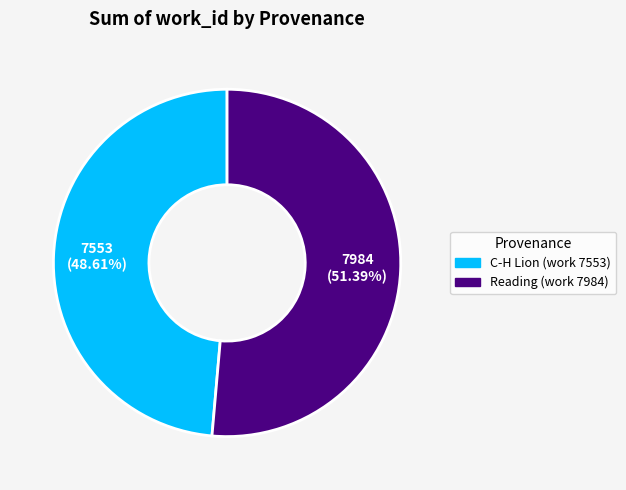

To the nearest percent, what portion does Reading (work 7984) represent?

51%